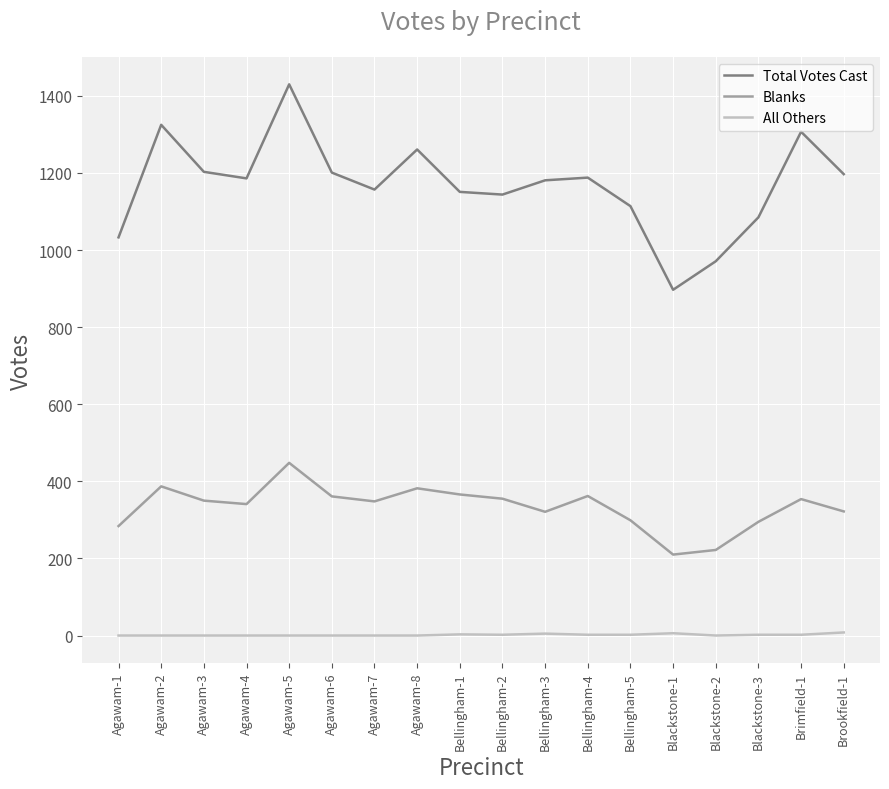

What is the lowest value of the Blanks series?

210